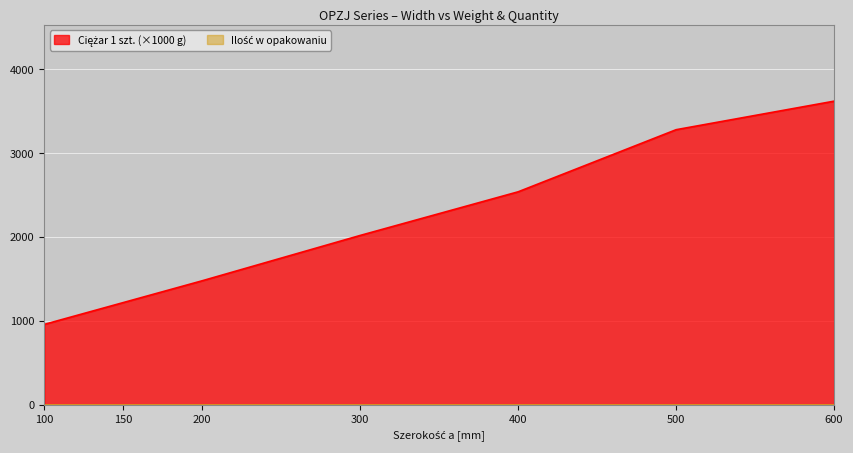

How many categories are shown in the chart?

7